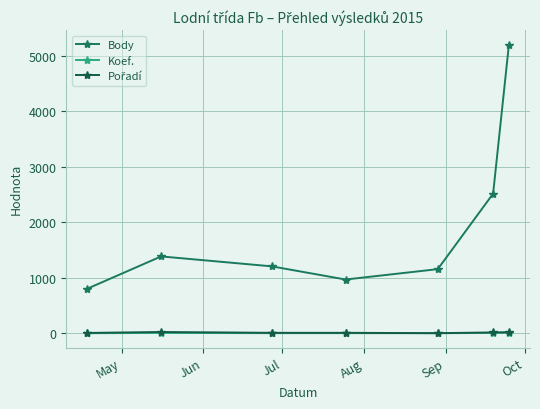

Which series has the largest total across all categories?

Body